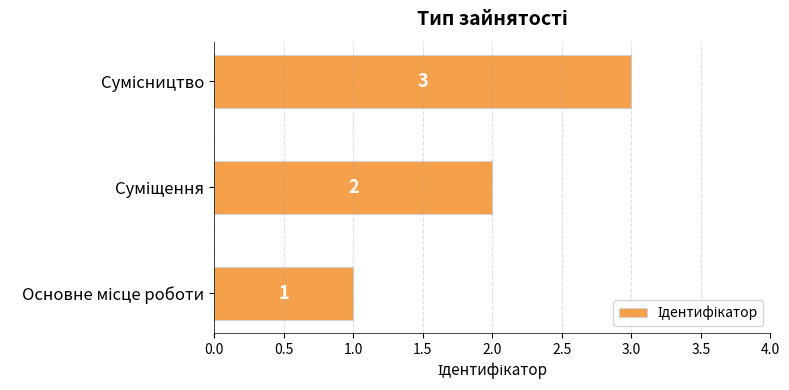

What is the difference between the maximum and second lowest values?

1